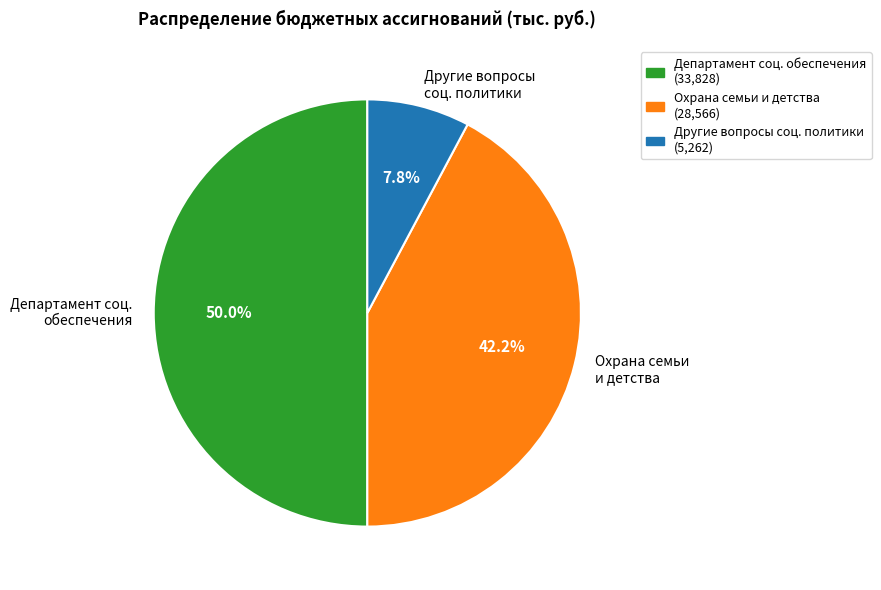

What is the largest slice in the pie chart?

Департамент соц. обеспечения